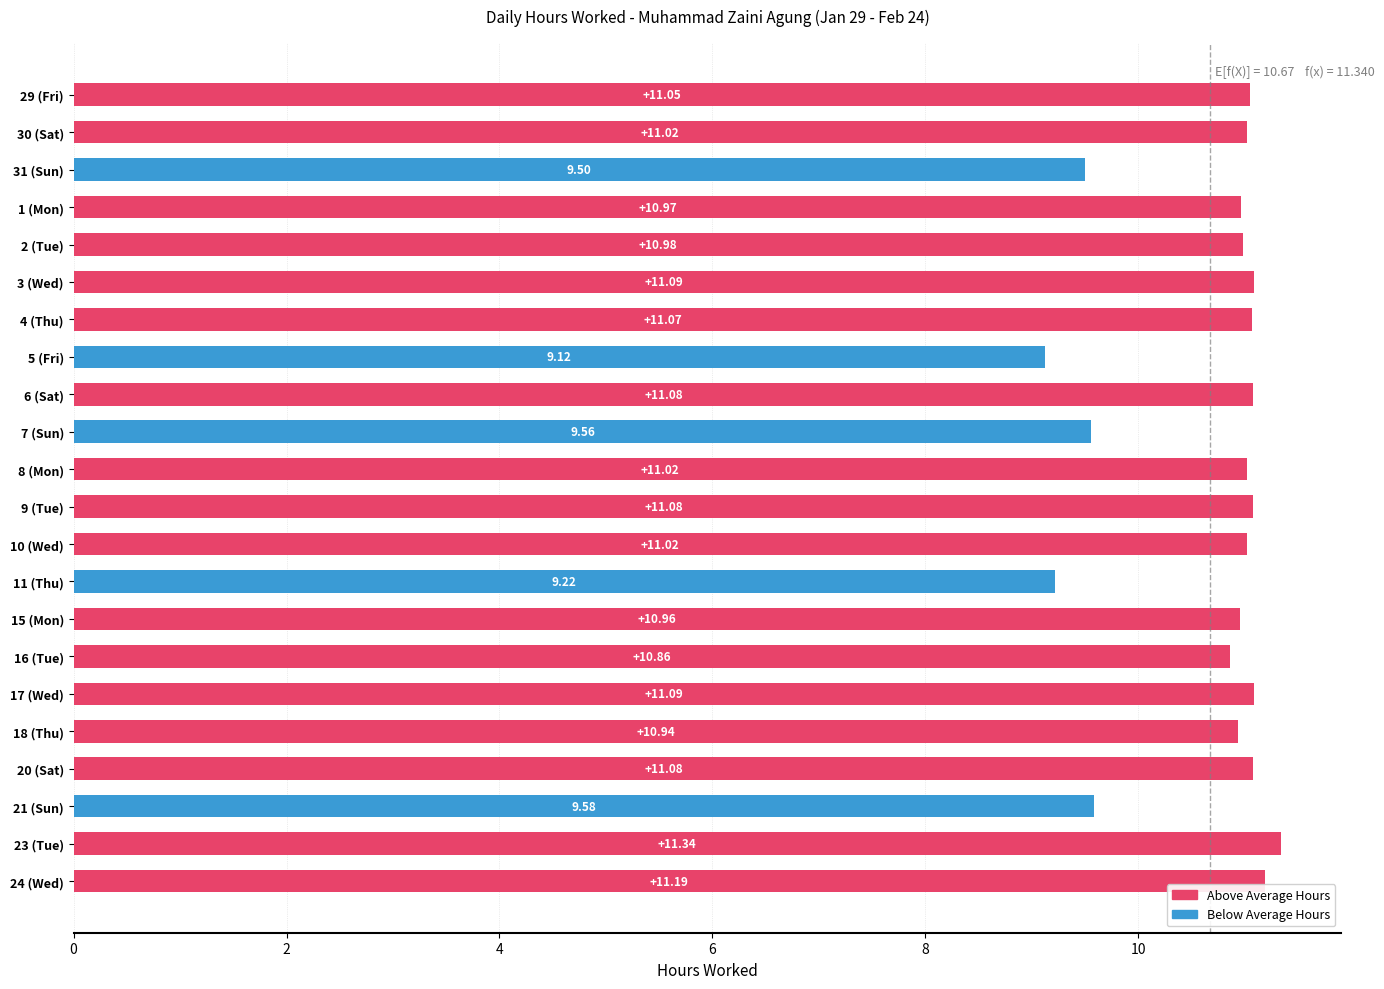

How many series are shown in this chart?

1